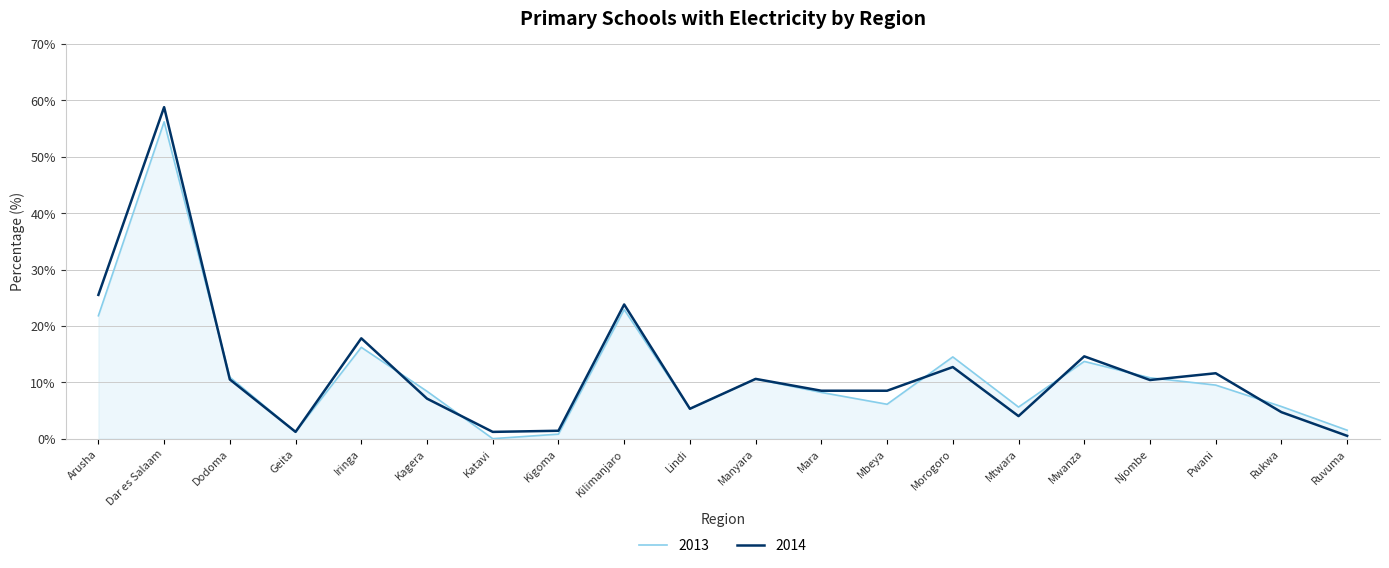

What is the sum of all 2013 values?

229.9